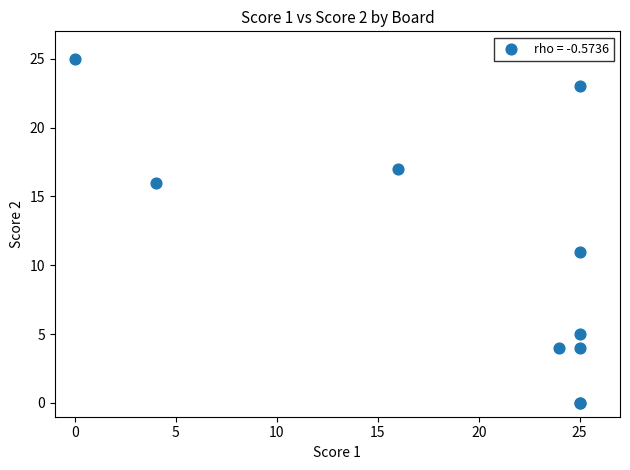

What Y value in the scatter plot is closest to 12?

11